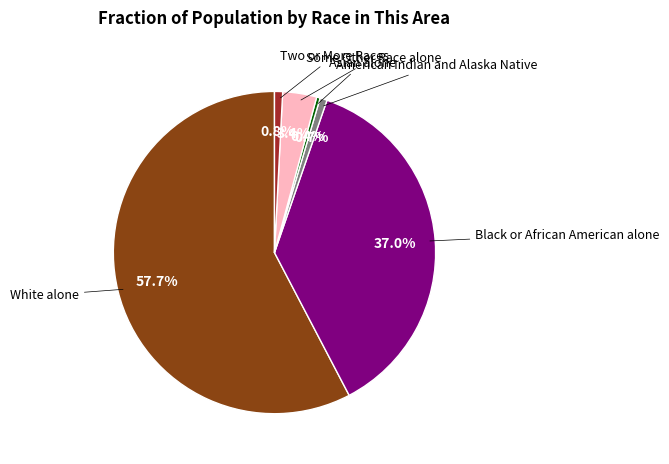

Is there a majority slice in this chart?

Yes